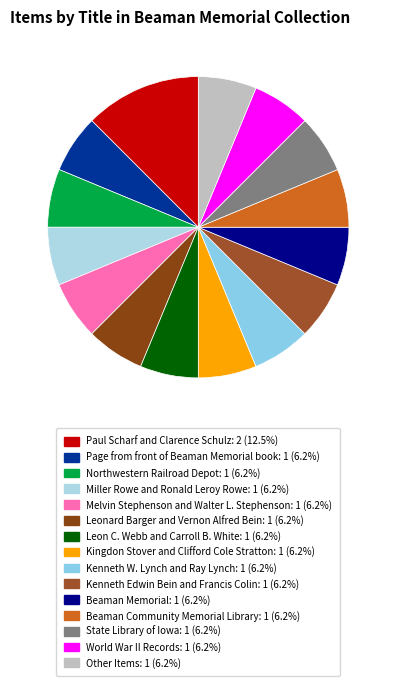

To the nearest percent, what is the average slice percentage?

7%